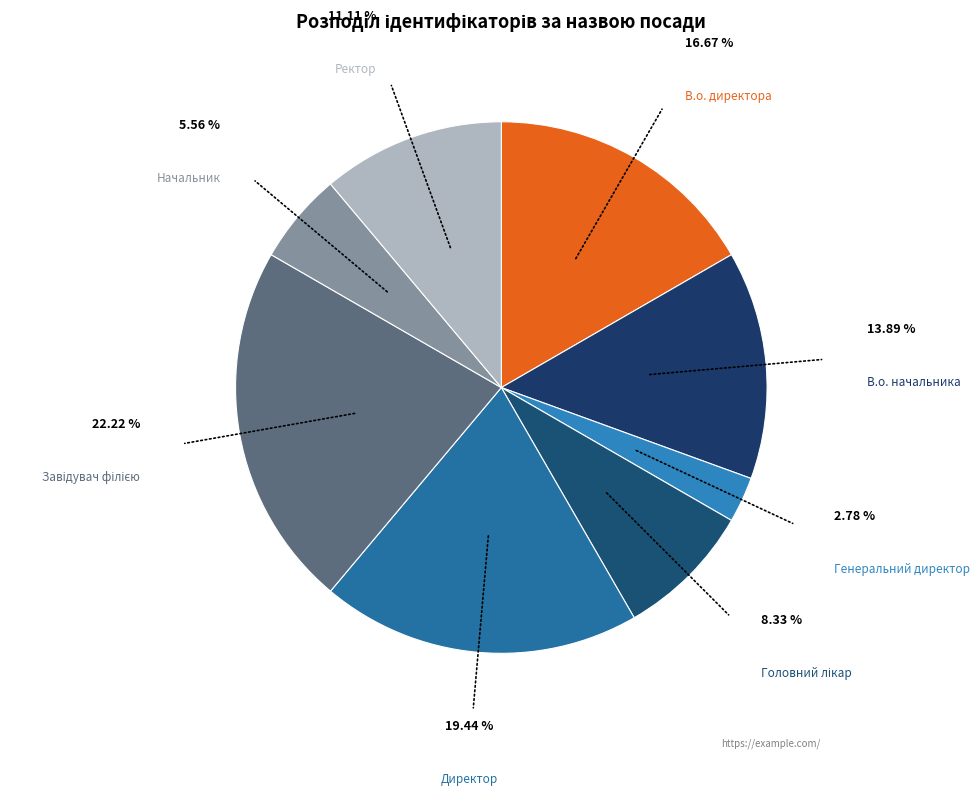

Is there any slice that represents more than half of the pie?

No